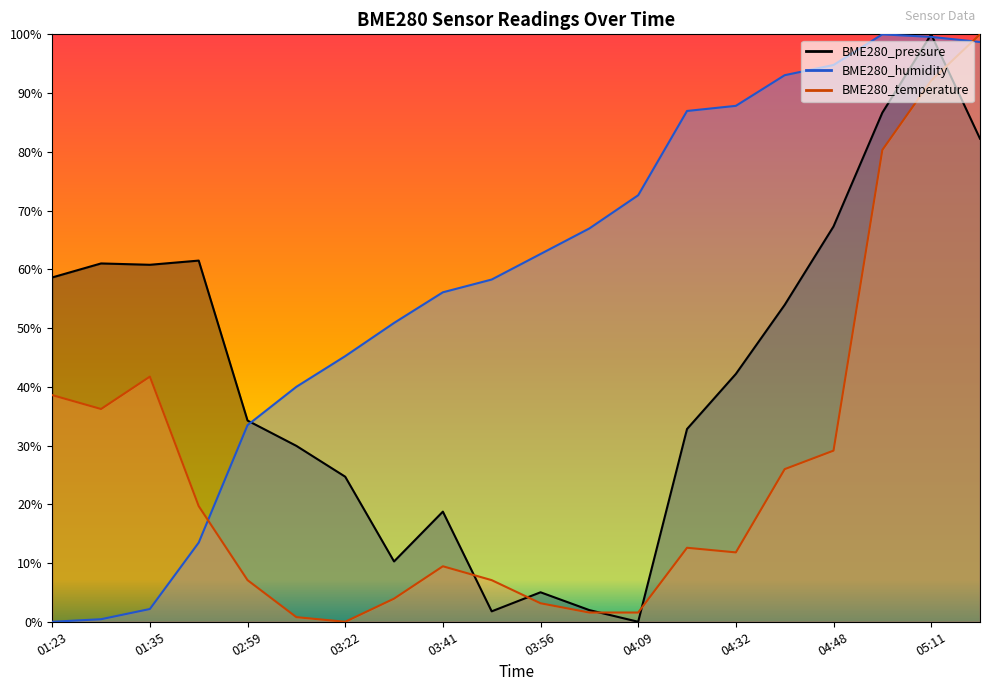

At which label does BME280_temperature reach its peak?

05:13